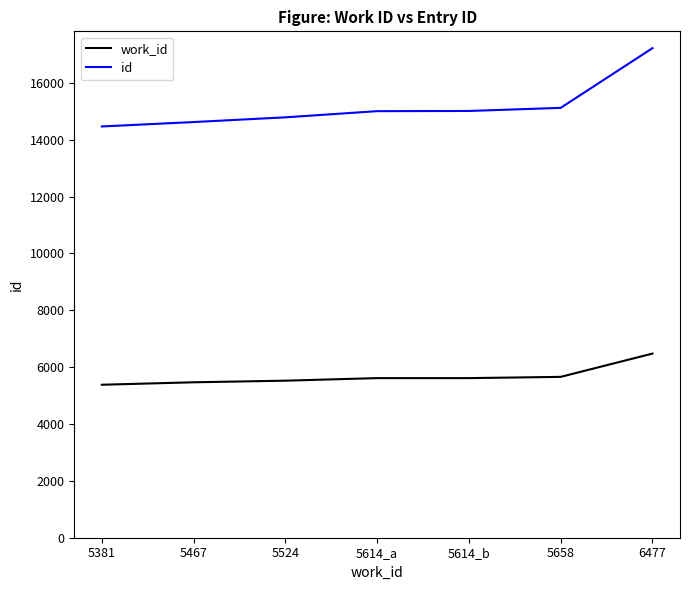

What are all the series names shown in the legend?

work_id, id